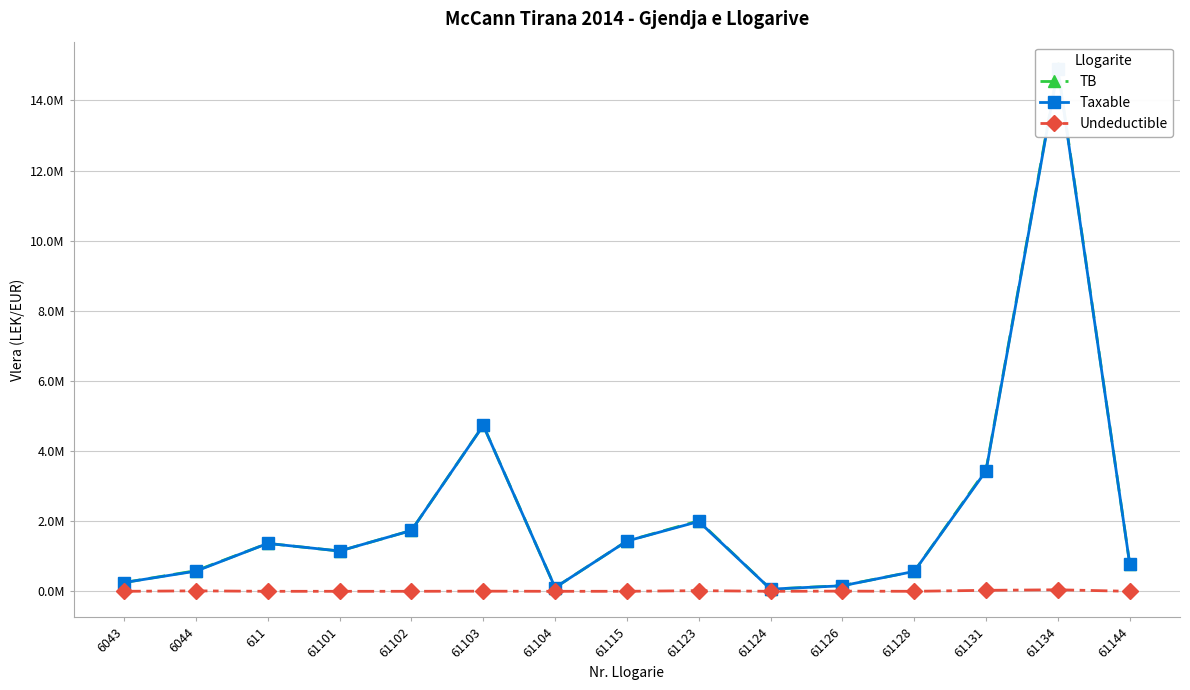

How many data points in TB are above 1149043?

8